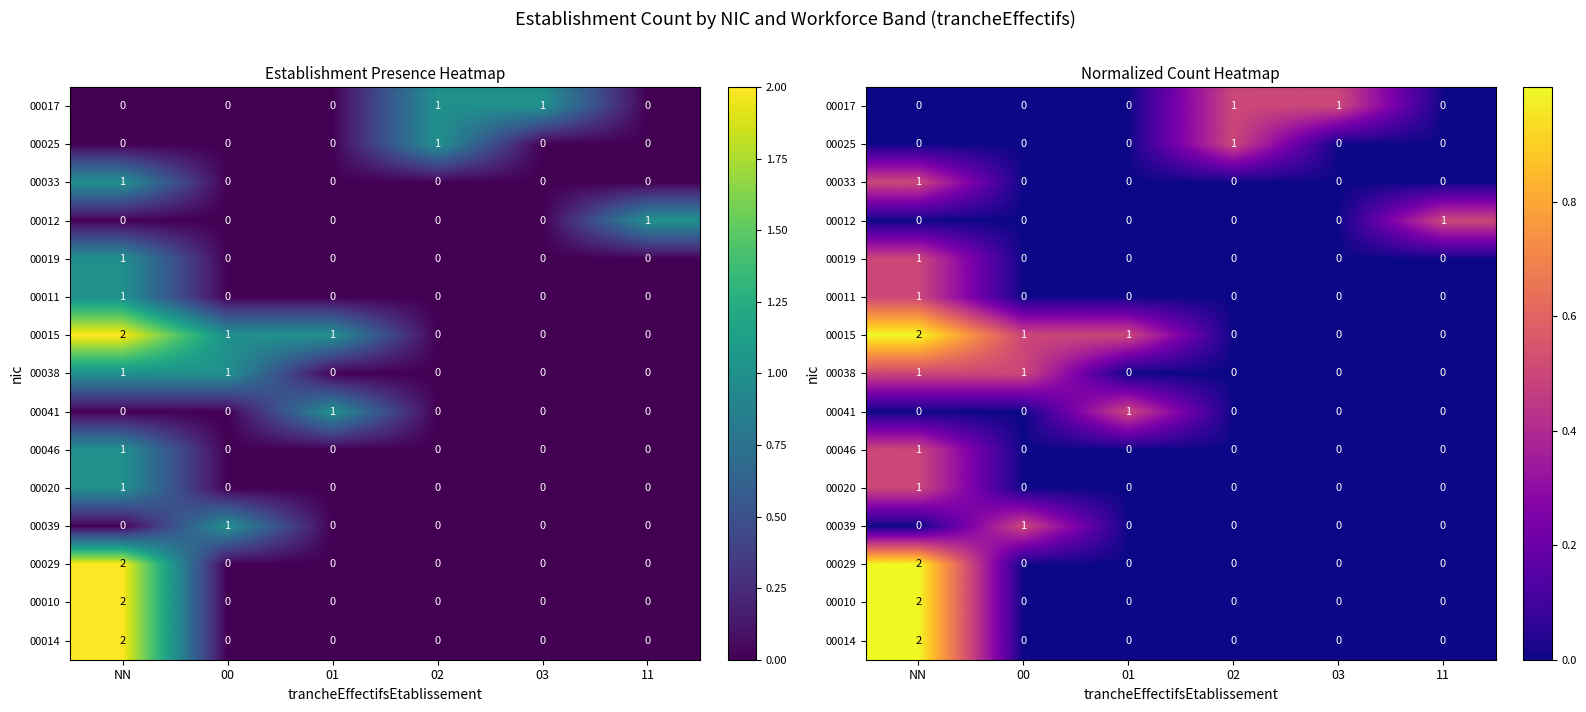

At how many categories does at least one series exceed 0?

6